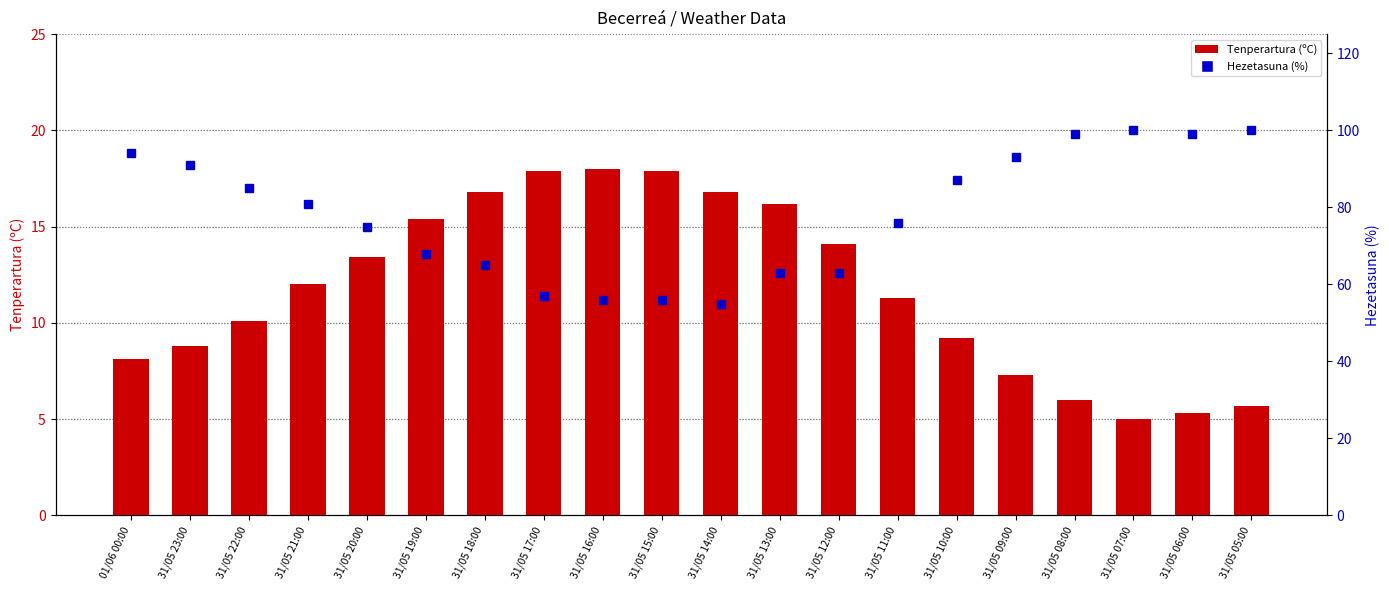

Where is Hezetasuna (%) nearest to the value 77?

31/05 11:00